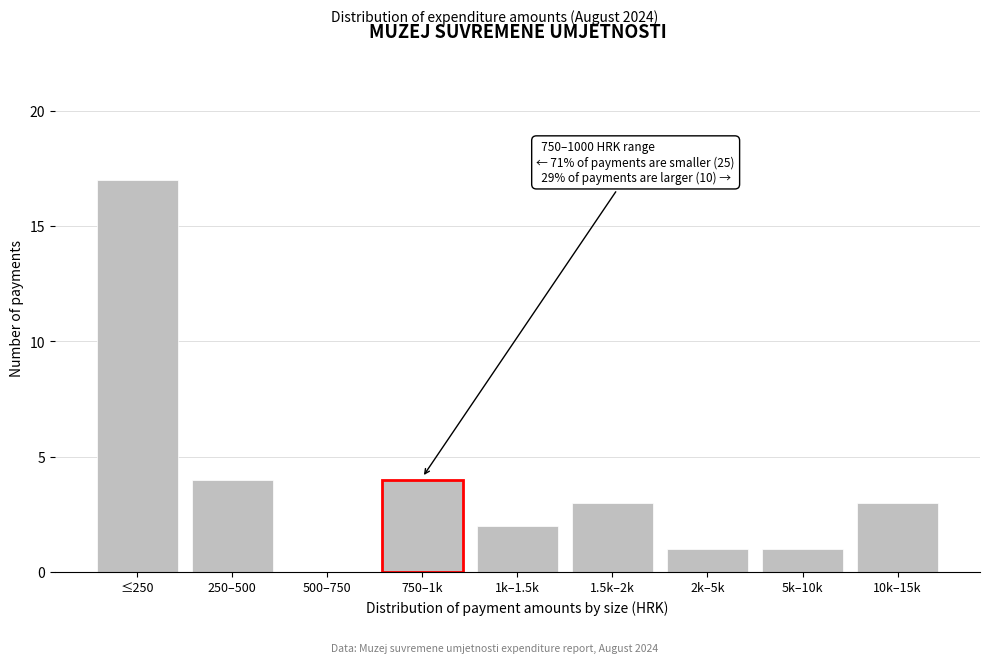

Reading right to left, what are all the values shown in this chart?

10k–15k=3	5k–10k=1	2k–5k=1	1.5k–2k=3	1k–1.5k=2	750–1k=4	500–750=0	250–500=4	≤250=17